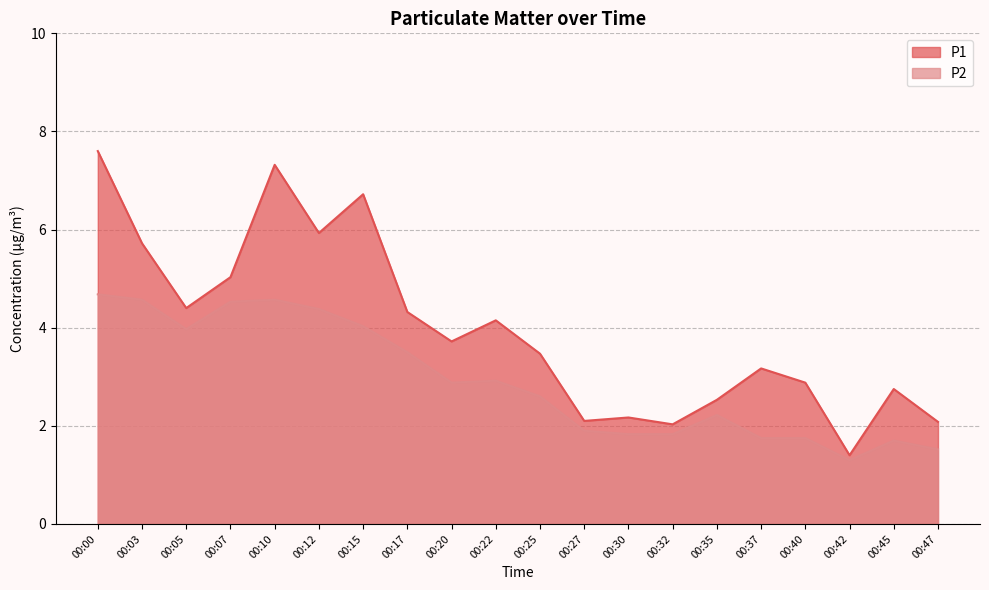

Reading left to right, list all the values displayed in this chart.

P1: 7.6	5.7	4.4	5.0	7.3	5.9	6.7	4.3	3.7	4.2	3.5	2.1	2.2	2.0	2.5	3.2	2.9	1.4	2.8	2.1
P2: 4.7	4.6	4.0	4.5	4.6	4.4	4.0	3.5	2.9	2.9	2.6	1.9	1.8	1.8	2.2	1.8	1.8	1.3	1.7	1.5